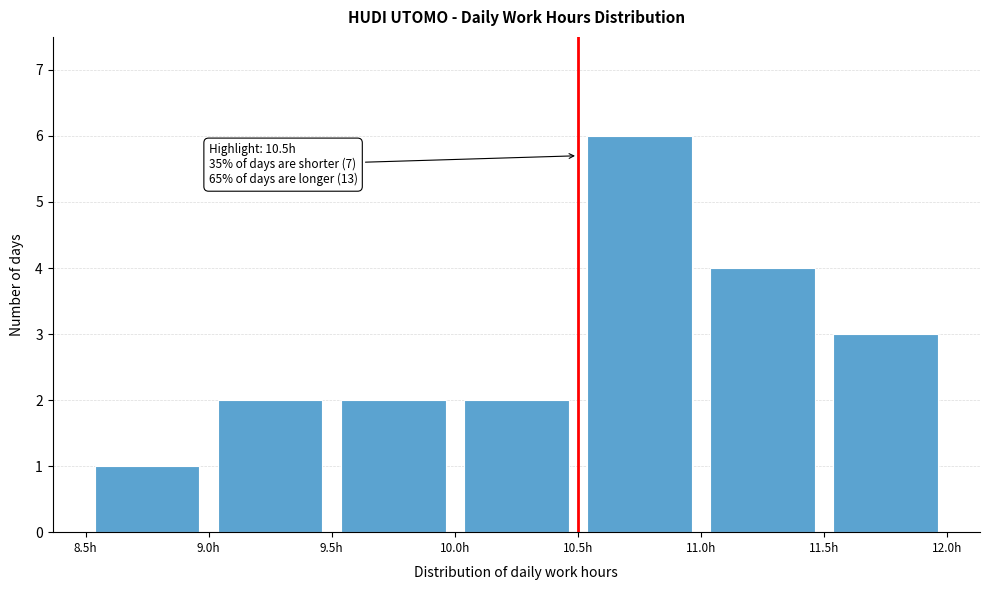

Which range on the x-axis has the tallest bar?

10.5 to 11.0